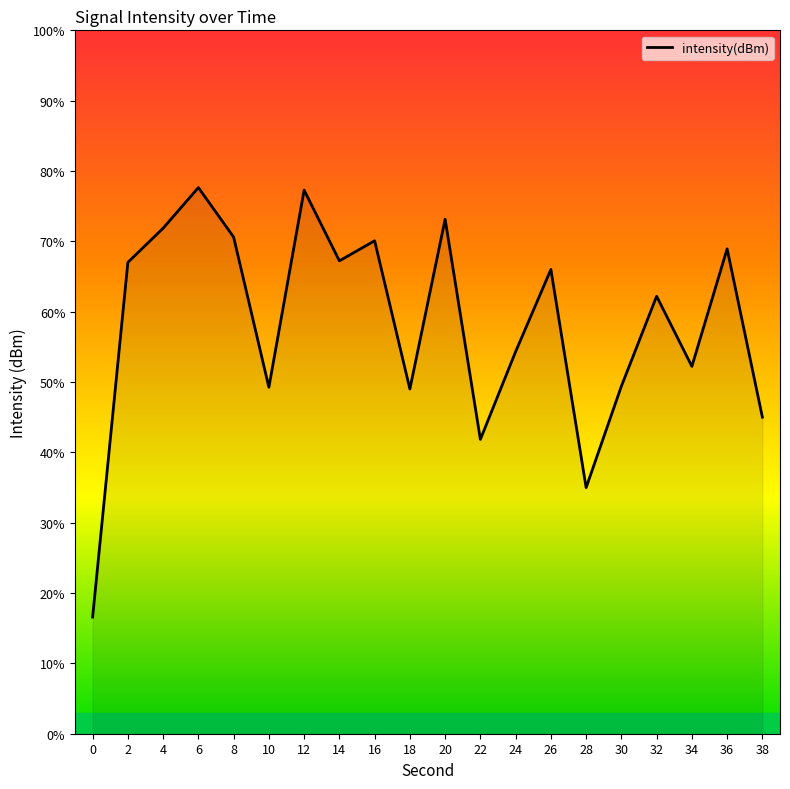

What is the minimum value shown in the chart?

16.6